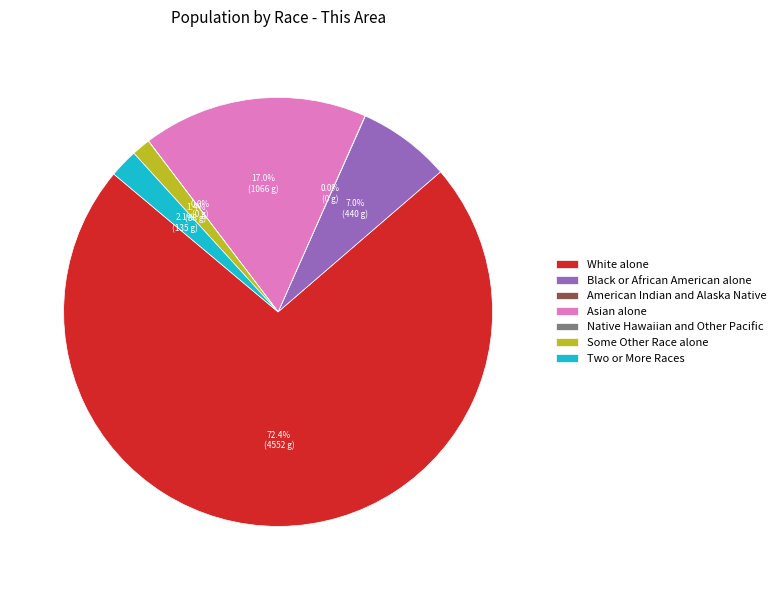

Which category has the biggest portion of the pie?

White alone